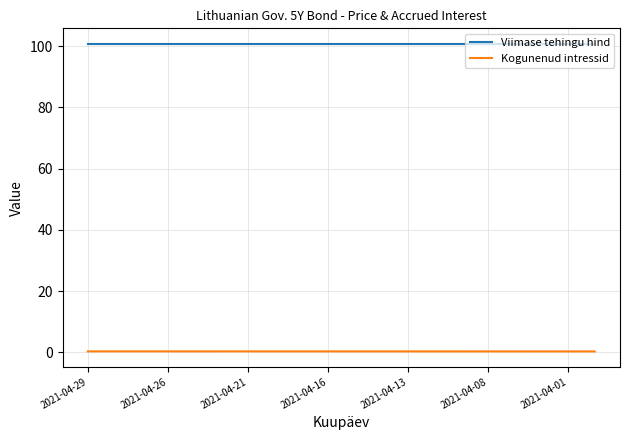

Which series has the largest total across all categories?

Viimase tehingu hind